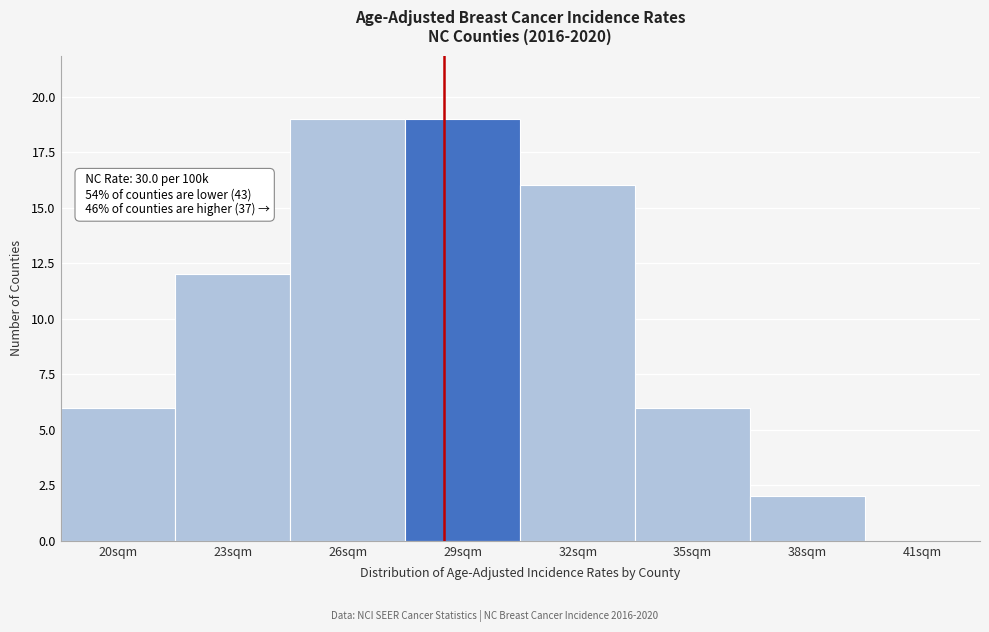

Reading left to right, extract all data points from this chart.

20sqm=6	23sqm=12	26sqm=19	29sqm=19	32sqm=16	35sqm=6	38sqm=2	41sqm=0